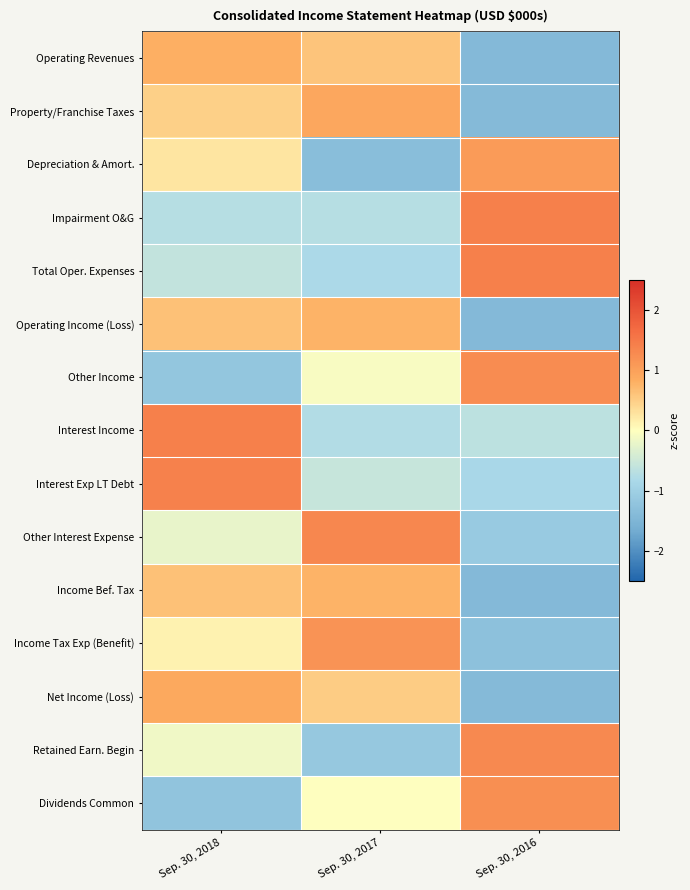

Rank the series at Sep. 30, 2018 from highest to lowest value.

Interest Income, Interest Exp LT Debt, Net Income (Loss), Operating Revenues, Income Bef. Tax, Operating Income (Loss), Property/Franchise Taxes, Depreciation & Amort., Income Tax Exp (Benefit), Retained Earn. Begin, Other Interest Expense, Total Oper. Expenses, Impairment O&G, Other Income, Dividends Common